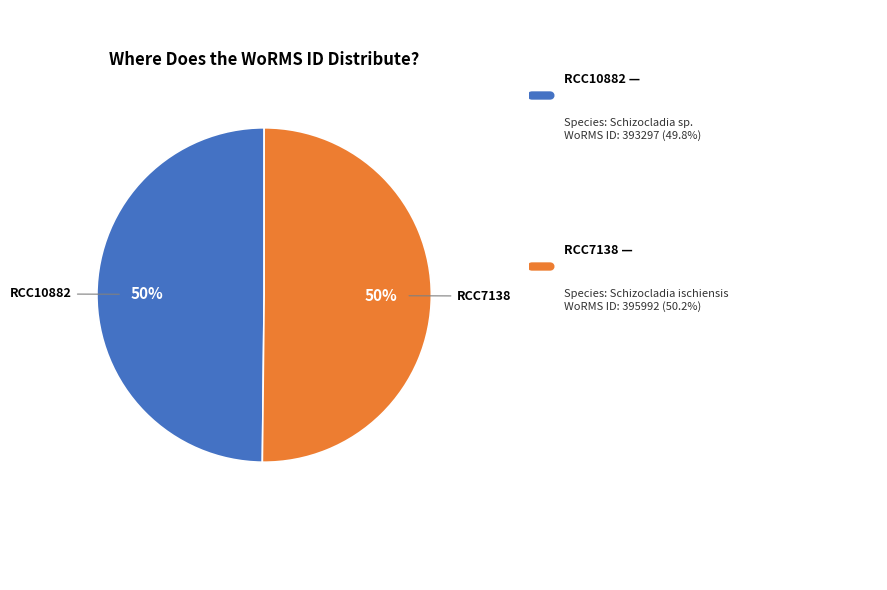

How many slices are in this pie chart?

2